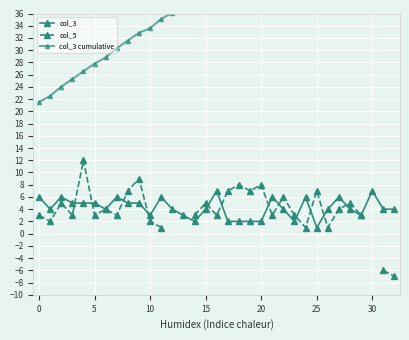

After their last crossing, which series has the higher values: col_3 or col_5?

col_5